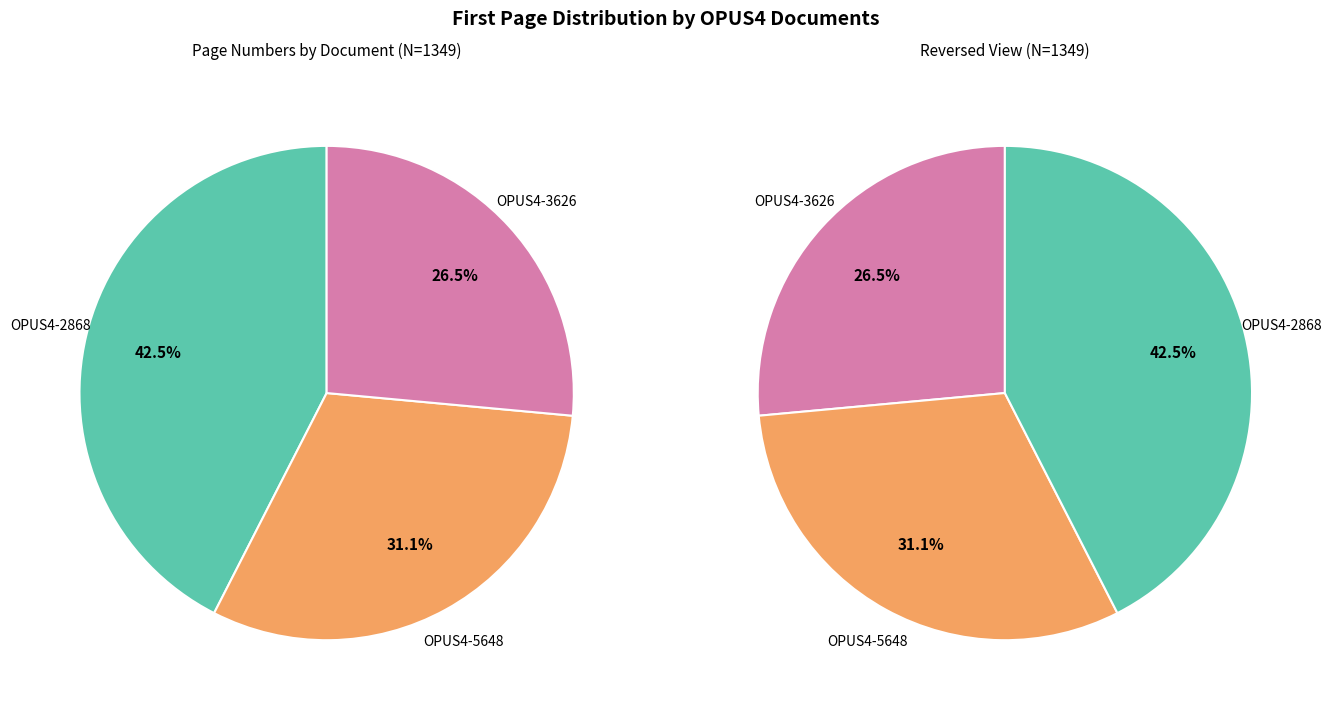

Count the number of slices in the pie.

3